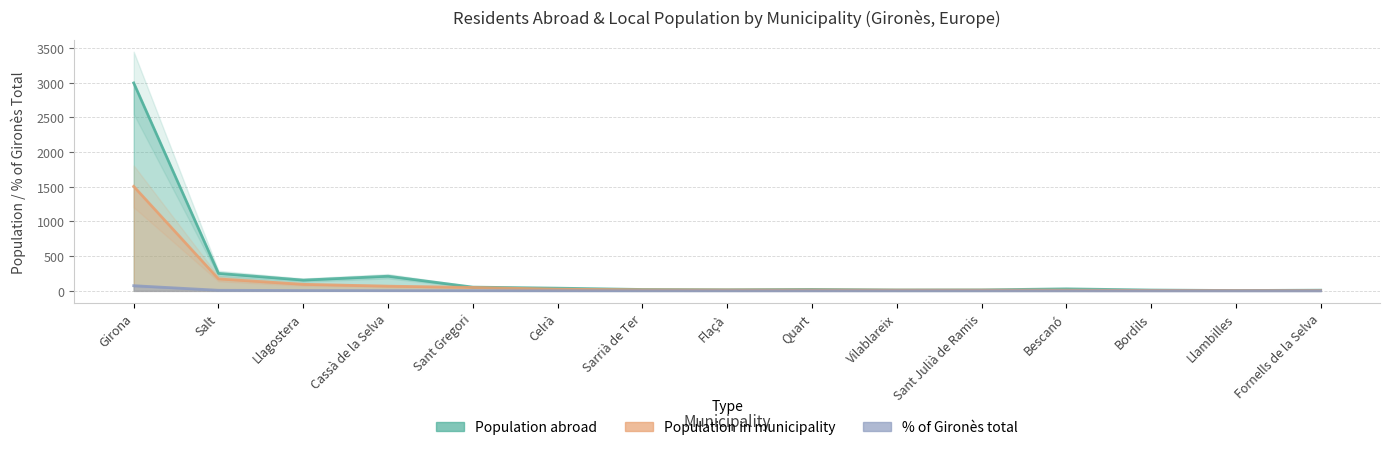

What is the label of the 1st point from the left?

Girona